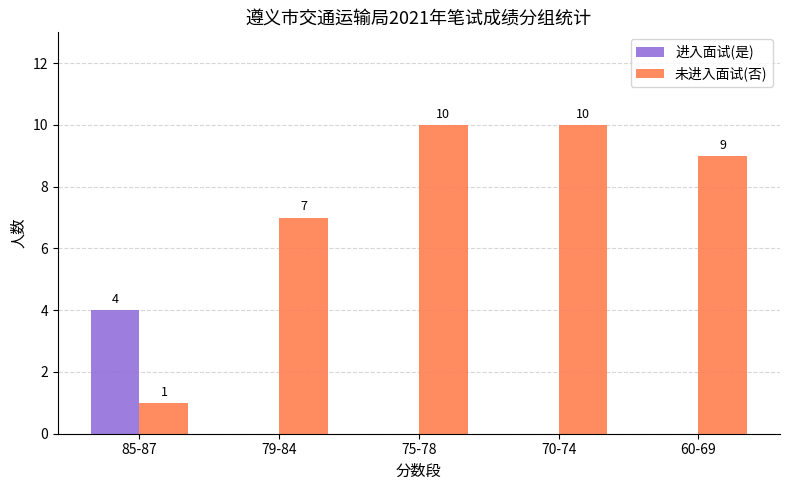

What is the sum of the 未进入面试(否) values at 60-69 and 79-84?

16